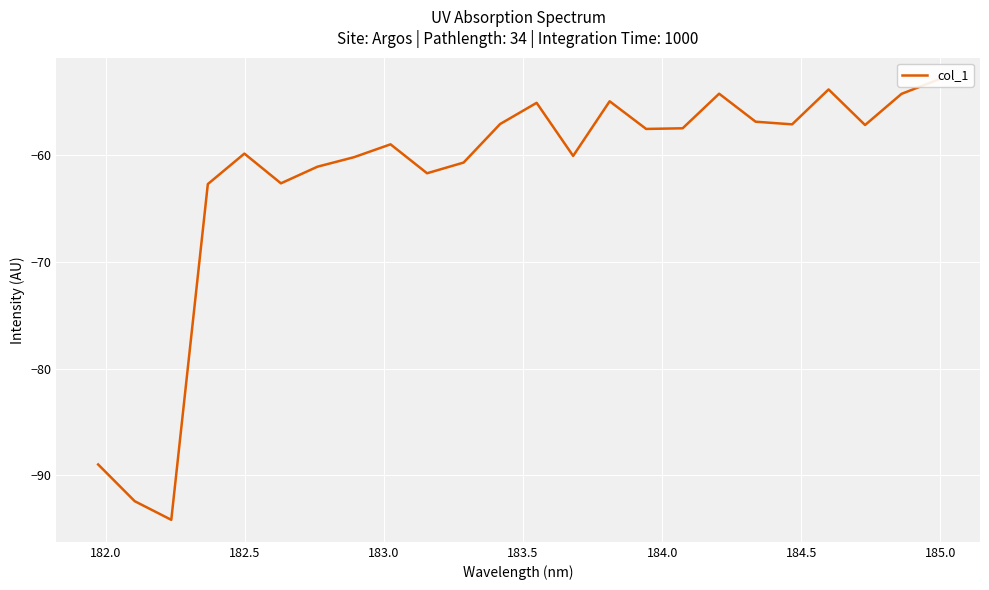

What is the smallest value displayed?

-94.2